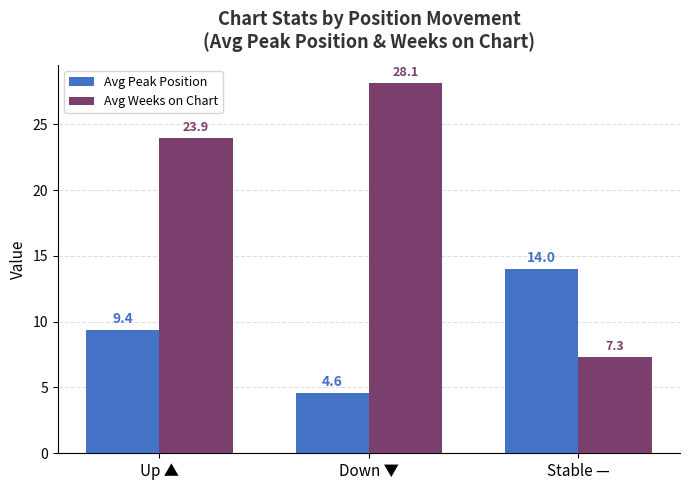

Reading left to right, extract all data points from this chart.

Avg Peak Position: Up ▲=9.4	Down ▼=4.6	Stable —=14.0
Avg Weeks on Chart: Up ▲=23.9	Down ▼=28.1	Stable —=7.3